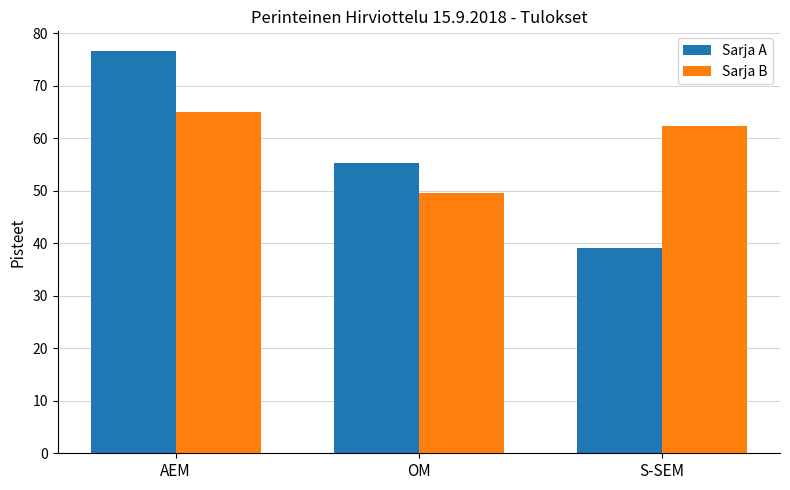

What is the maximum value shown in the chart?

76.5